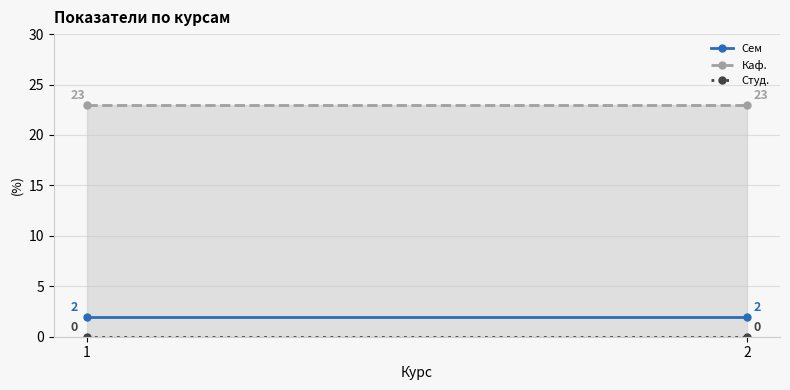

Rank the series at 1 from lowest to highest value.

Студ., Сем, Каф.